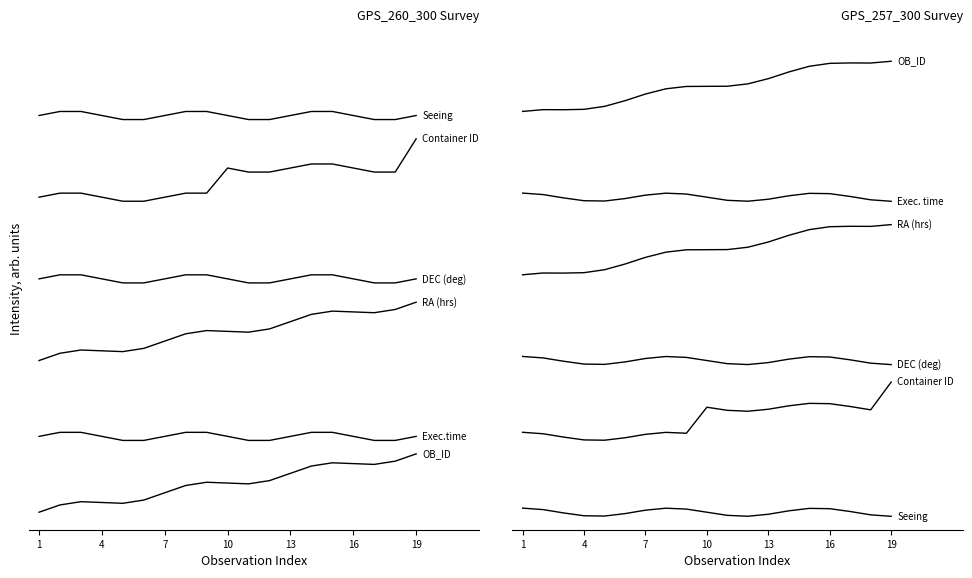

Where is RA_hrs nearest to the value 7?

5